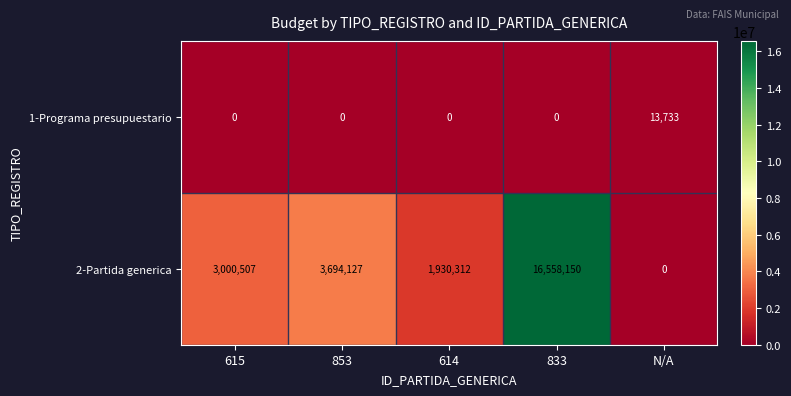

Reading left to right, extract all data points from this chart.

1-Programa presupuestario: 0	0	0	0	13733
2-Partida generica: 3000507	3694127	1930312	16558150	0